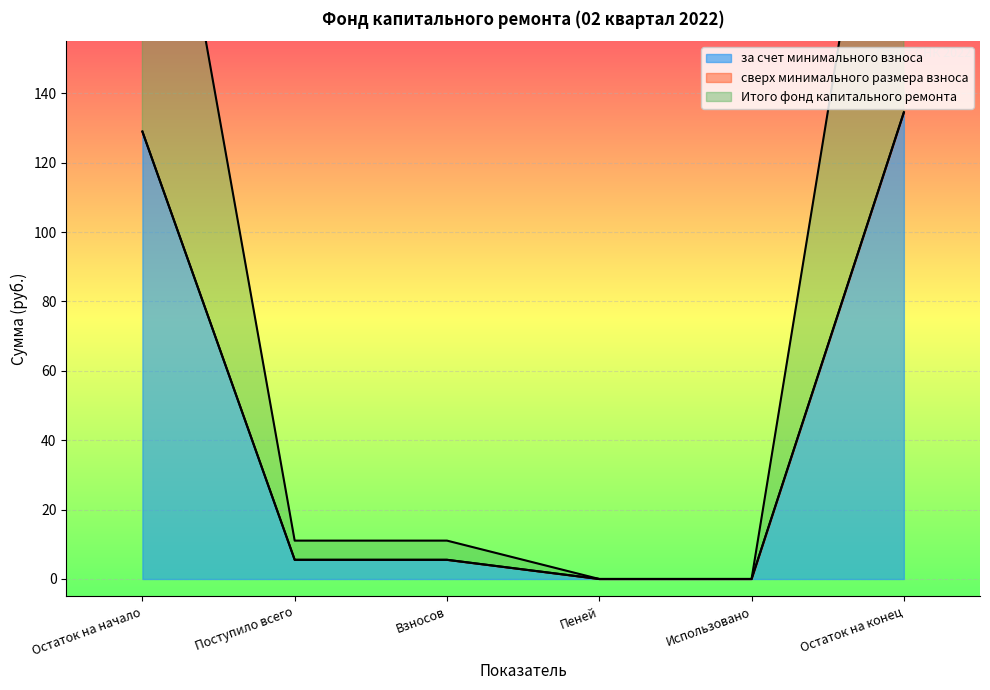

Is it true that за счет минимального взноса equals 78.4 at Остаток на начало?

False